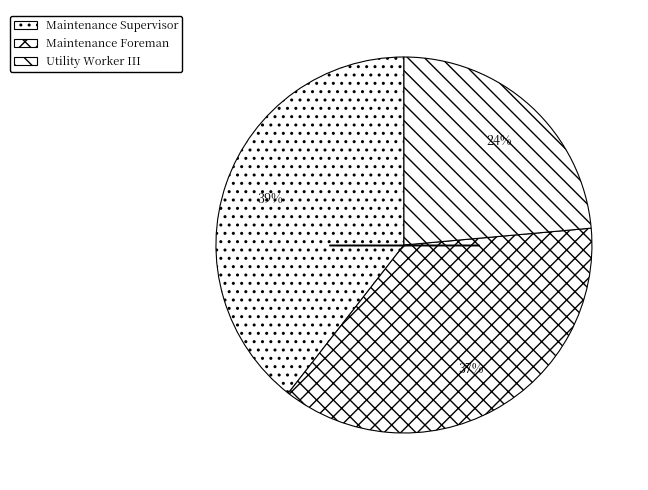

How many slices are in this pie chart?

3